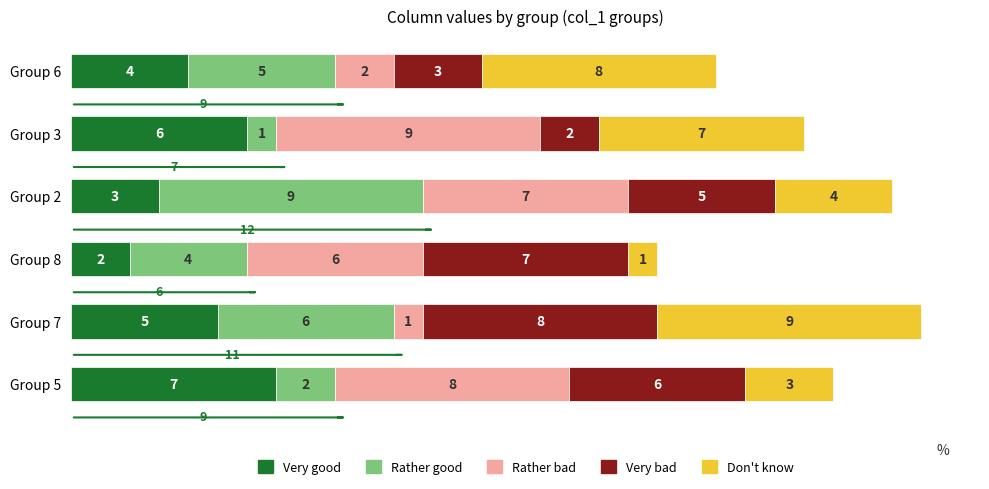

What is the maximum value for Very good?

7